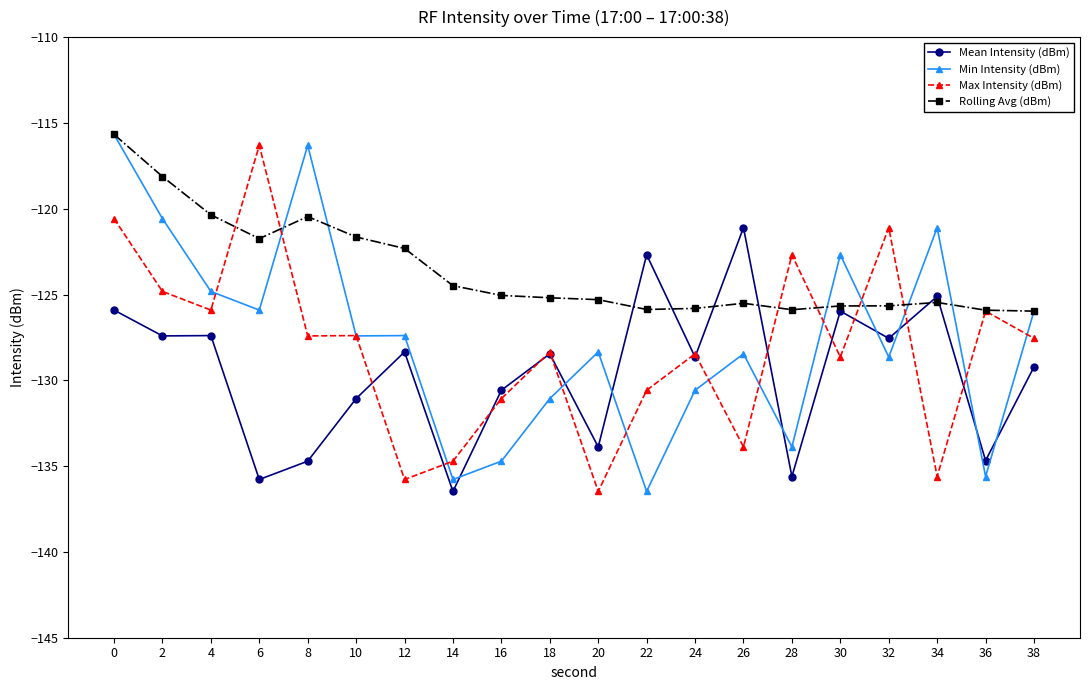

After their last crossing, which series has the higher values: Rolling Avg (dBm) or Mean Intensity (dBm)?

Rolling Avg (dBm)